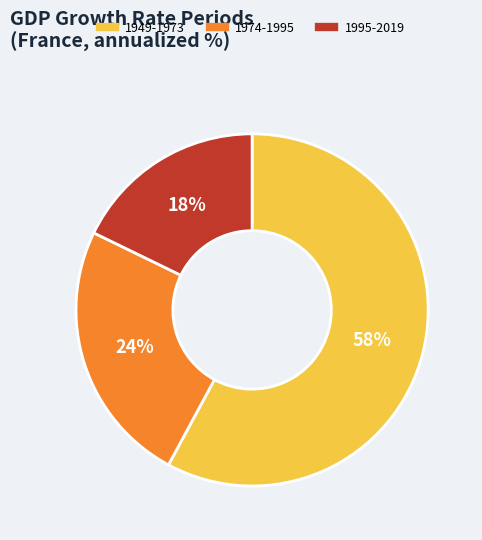

The 1995-2019 slice represents 18% of the pie. True or false?

True